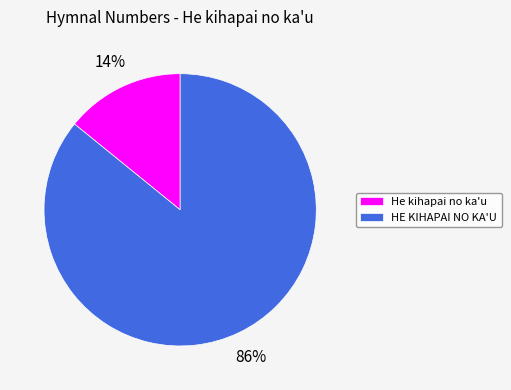

Is it true that HE KIHAPAI NO KA'U is 86% of the pie?

True